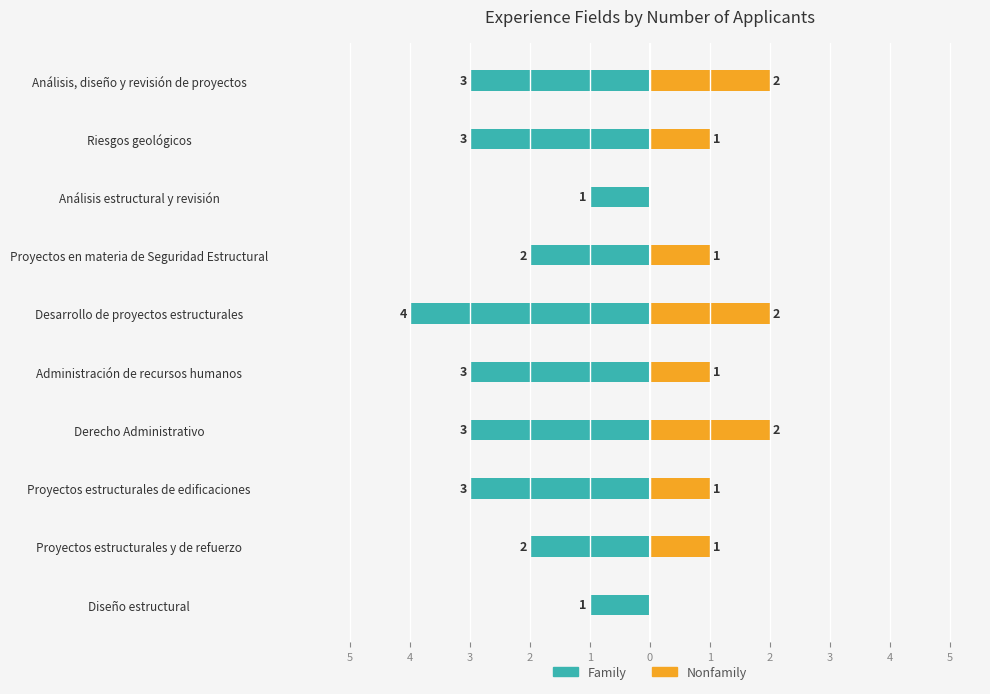

What are all the series names shown in the legend?

Family, Nonfamily